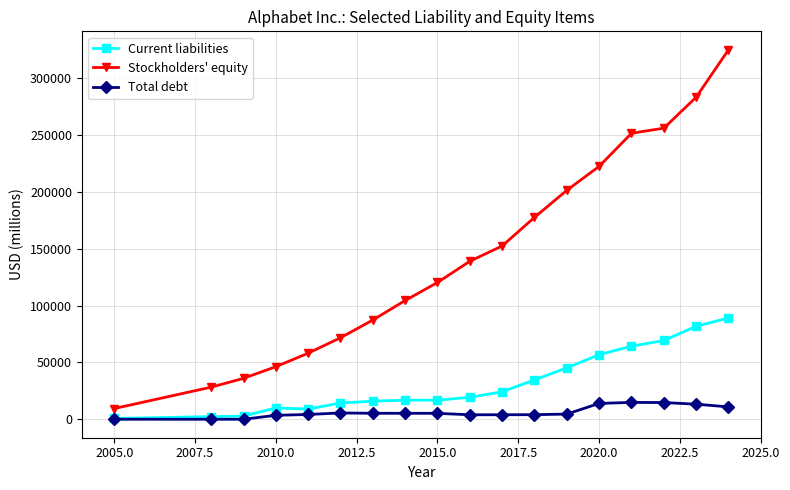

True or false: Total debt and Stockholders' equity cross at least once.

False